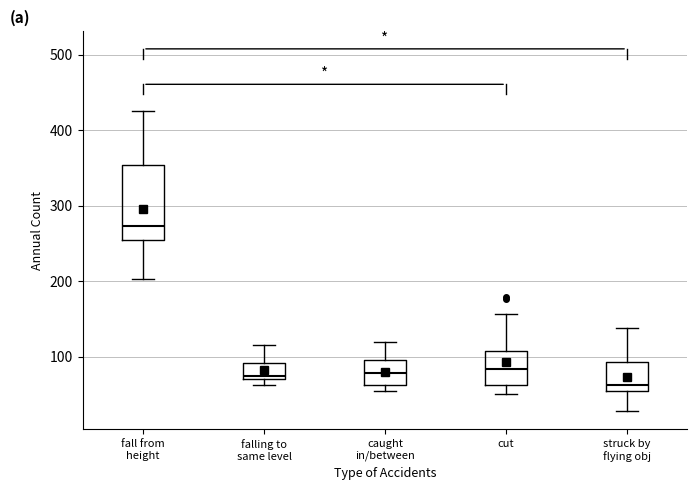

Which box is the tallest, from its lower edge to its upper edge?

fall from height